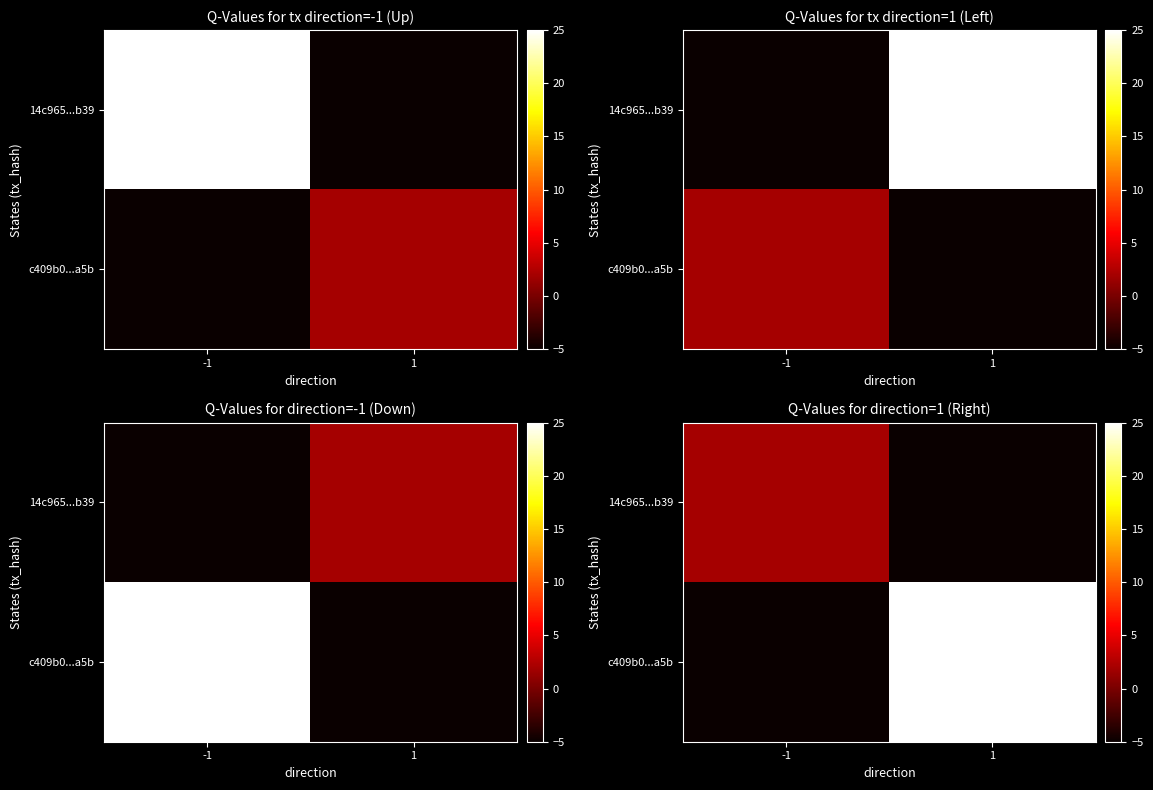

Read the c409b0...a5b value at -1.

-5